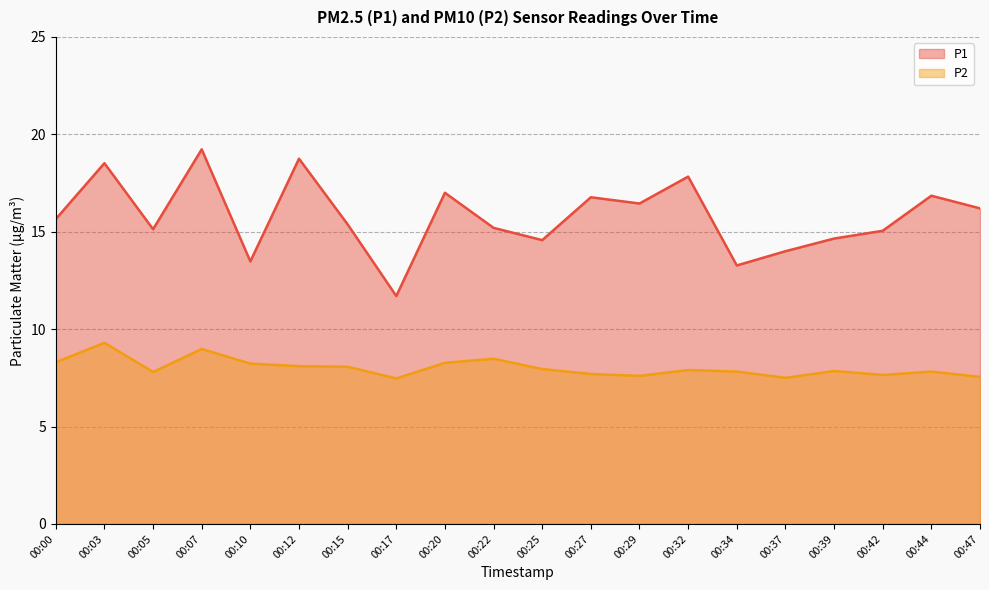

The value of P1 at 00:32 is 31.8. True or false?

False